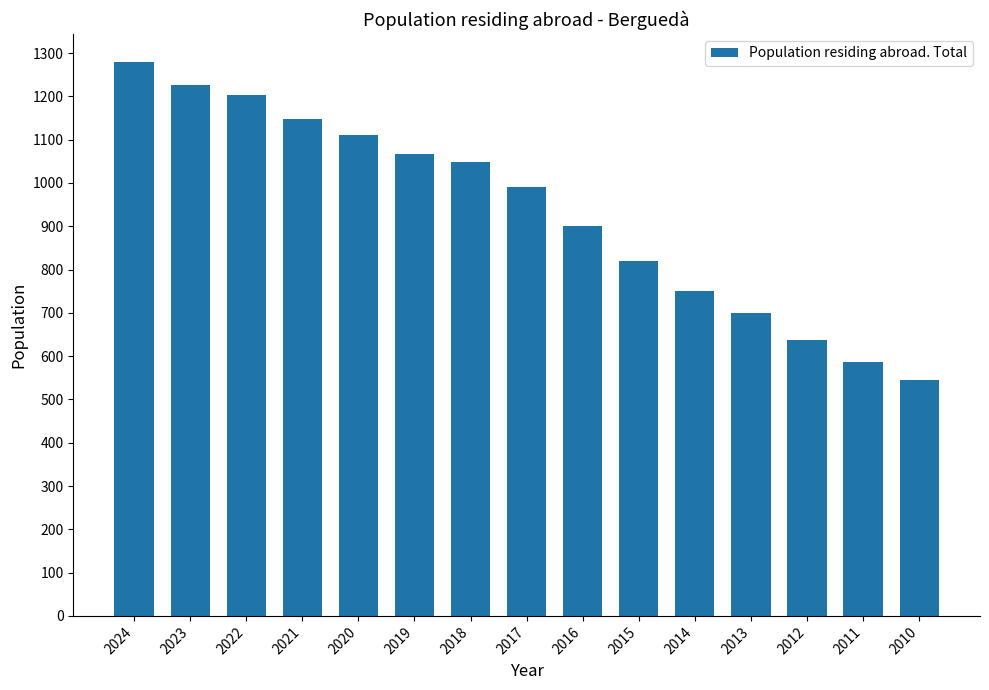

How many categories are shown in the chart?

15